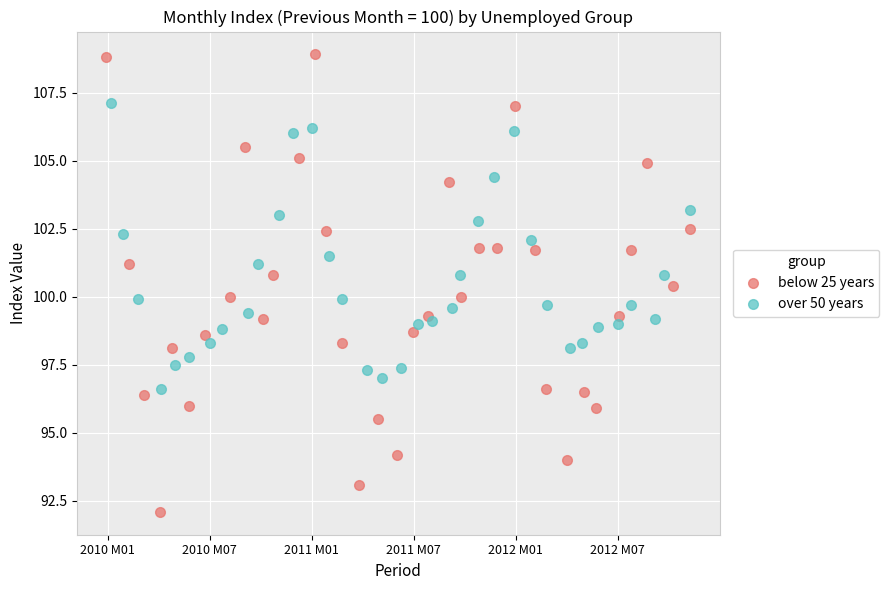

Which series has the largest Y range (max minus min)?

below 25 years